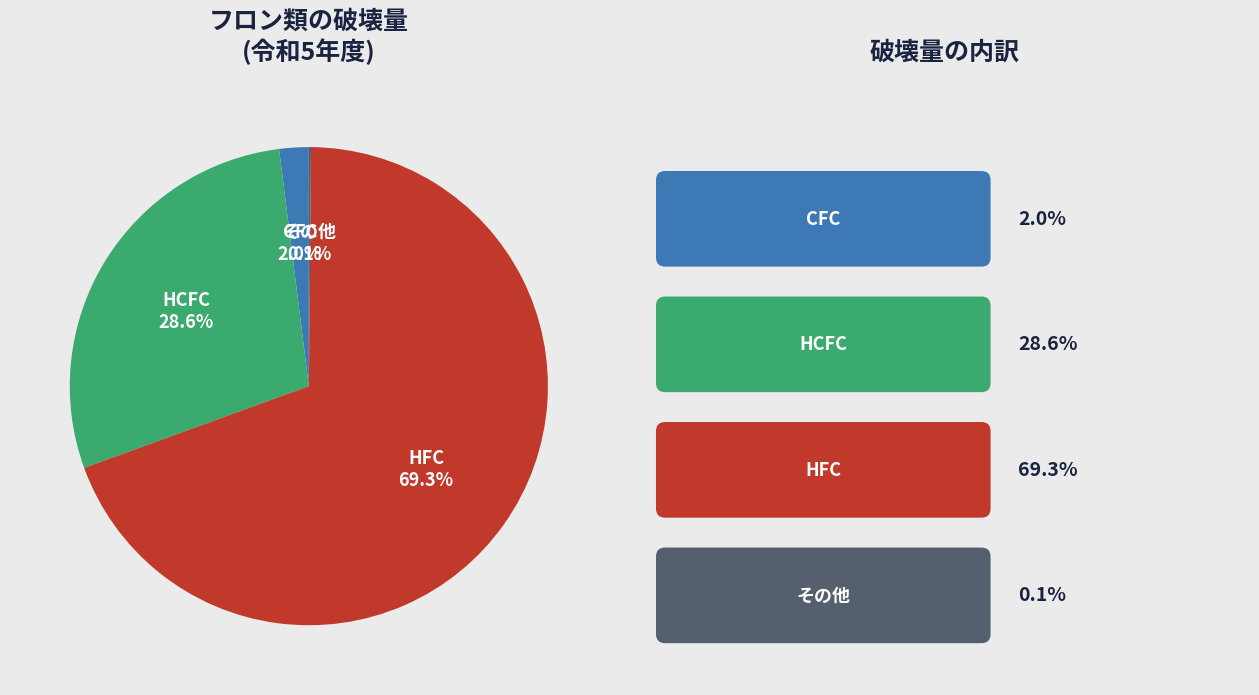

Is there any slice that represents more than half of the pie?

Yes